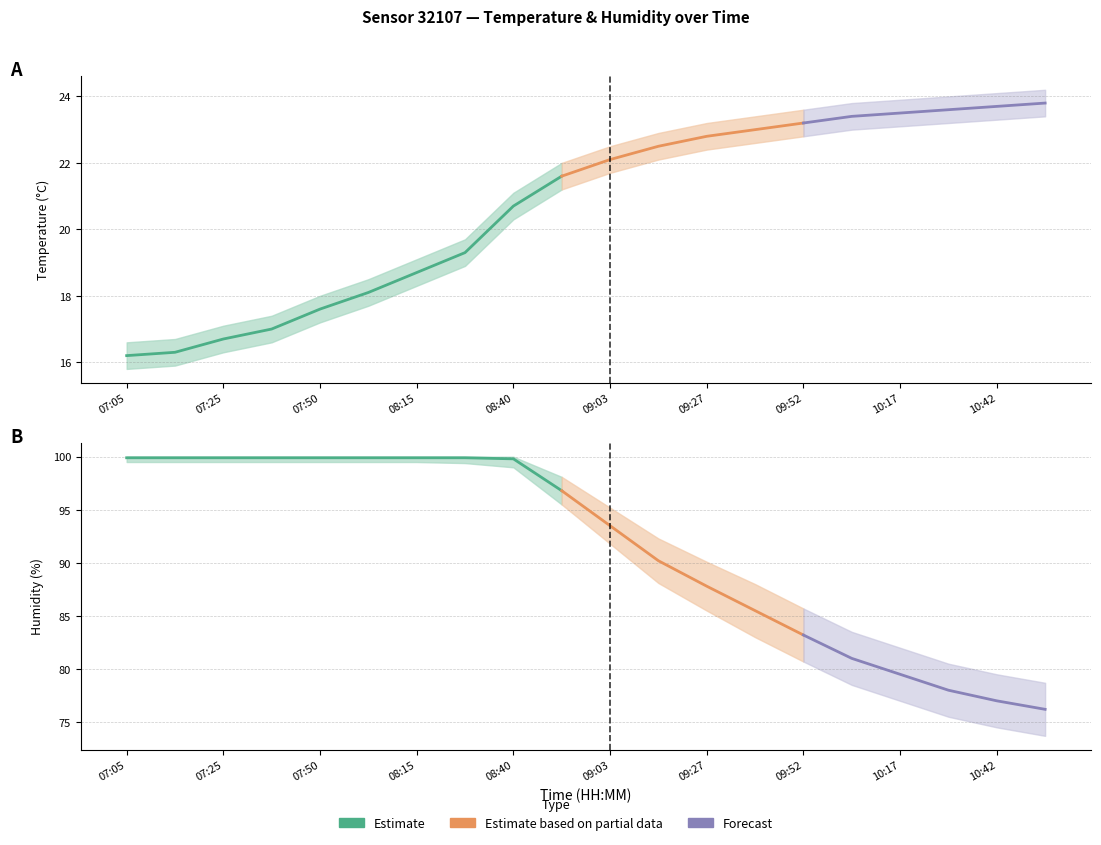

At which label does temperature_lo reach its minimum?

07:05